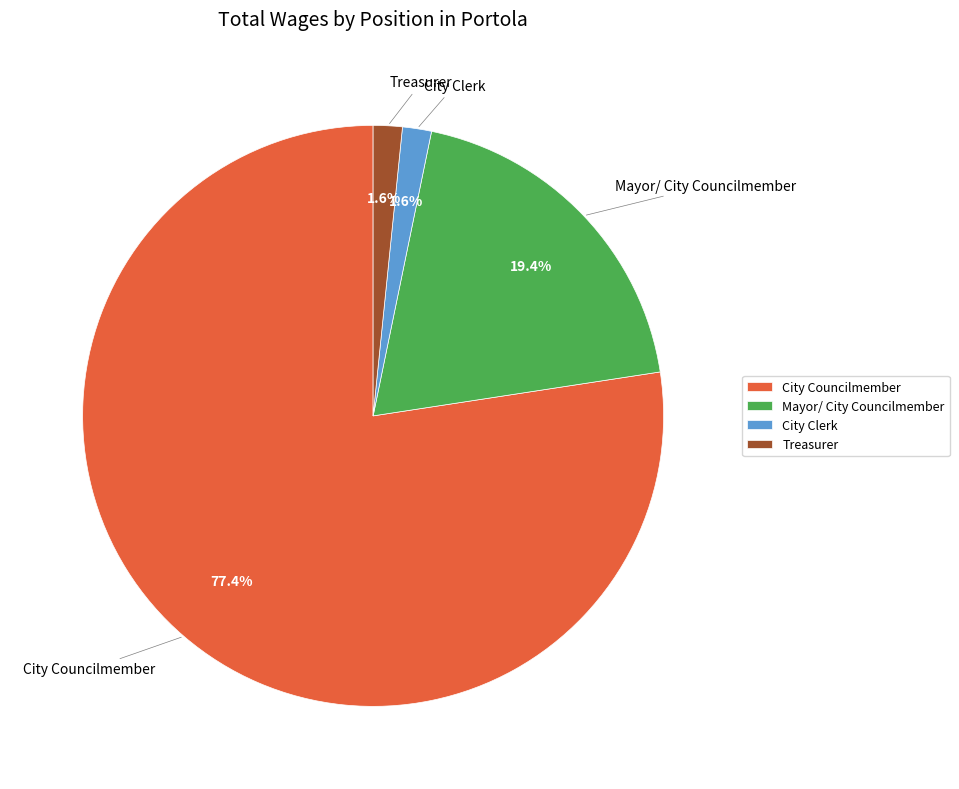

What portion of the pie excludes City Councilmember?

22.6%